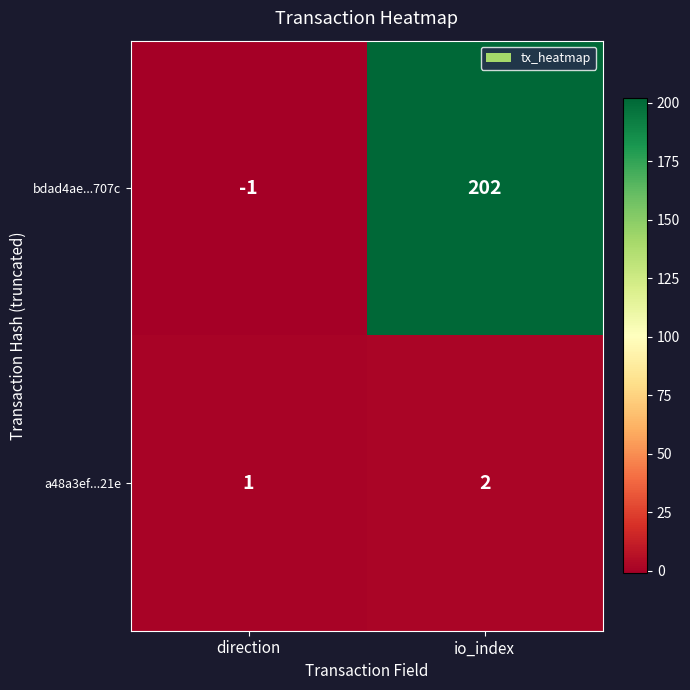

What is the maximum value shown in the chart?

202